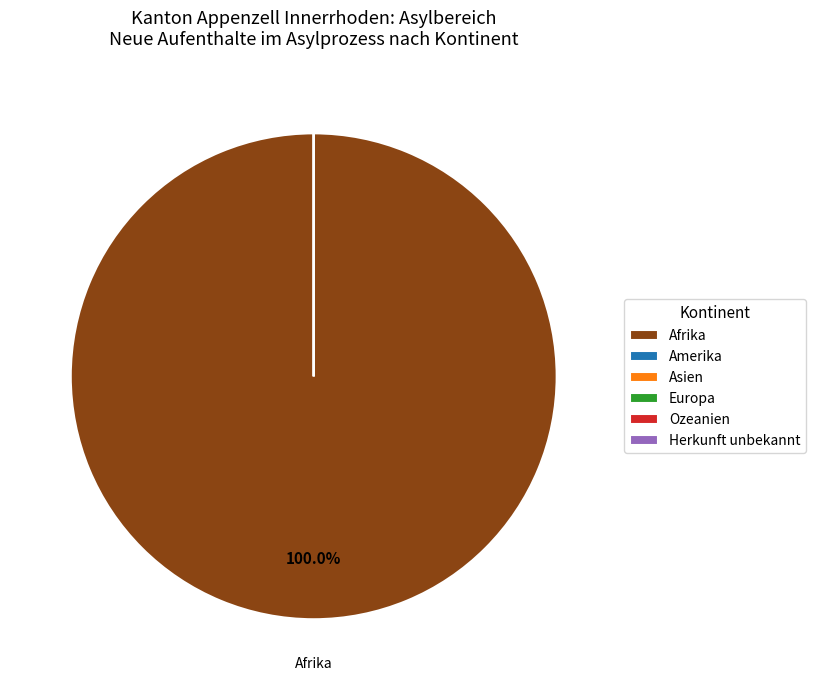

Combined, what portion of the pie is Afrika and Ozeanien?

100.0%